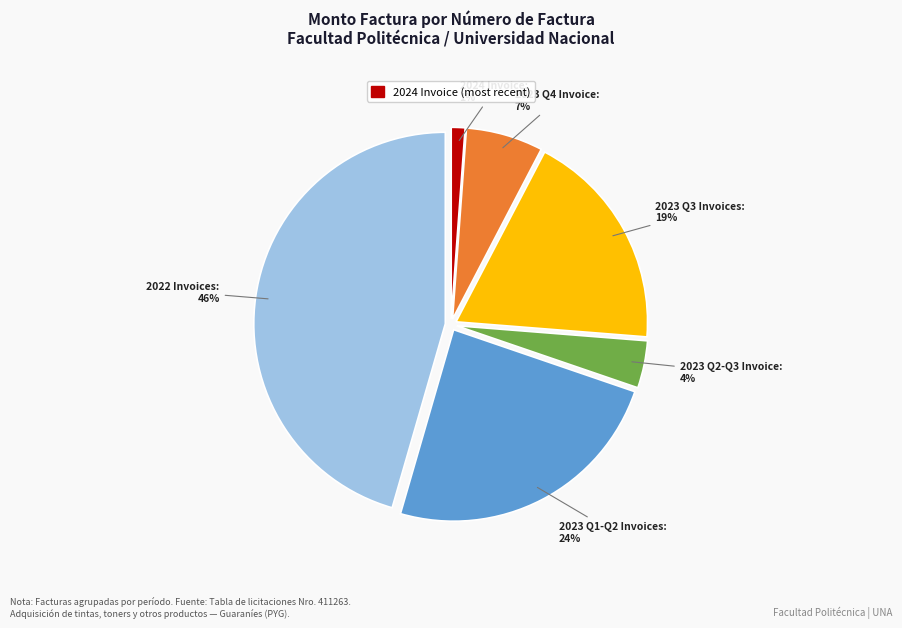

Is there any slice that represents more than half of the pie?

No